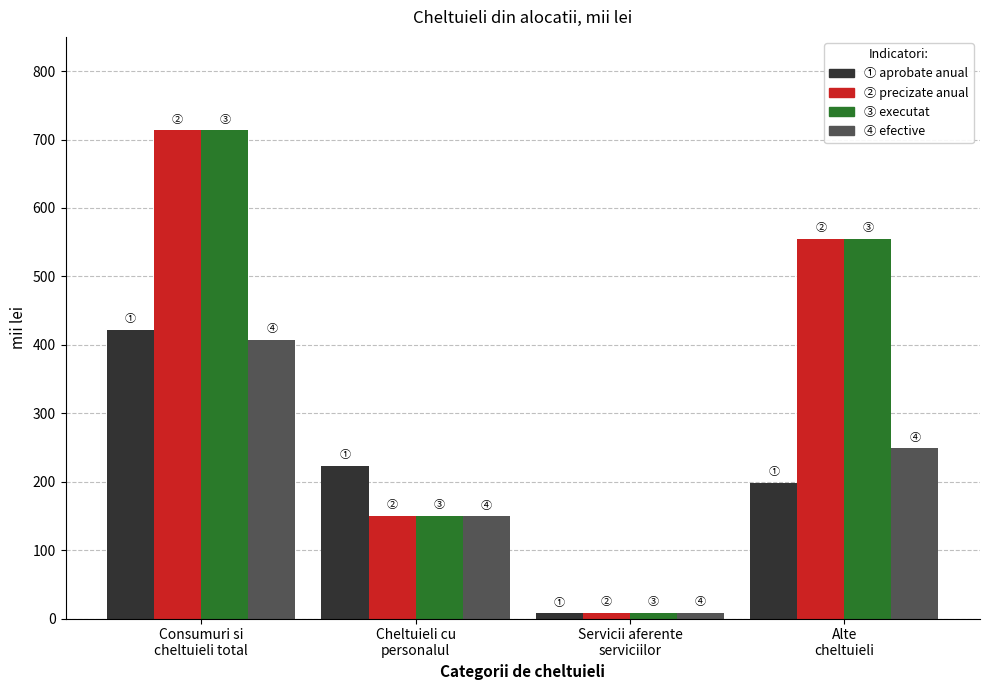

What is the greatest value displayed?

713.5